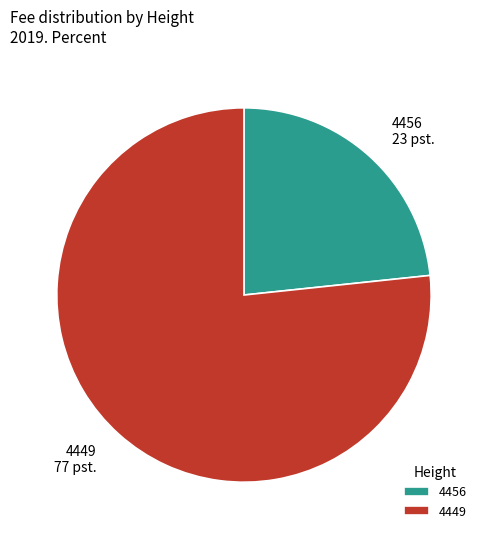

How many segments does this pie chart have?

2